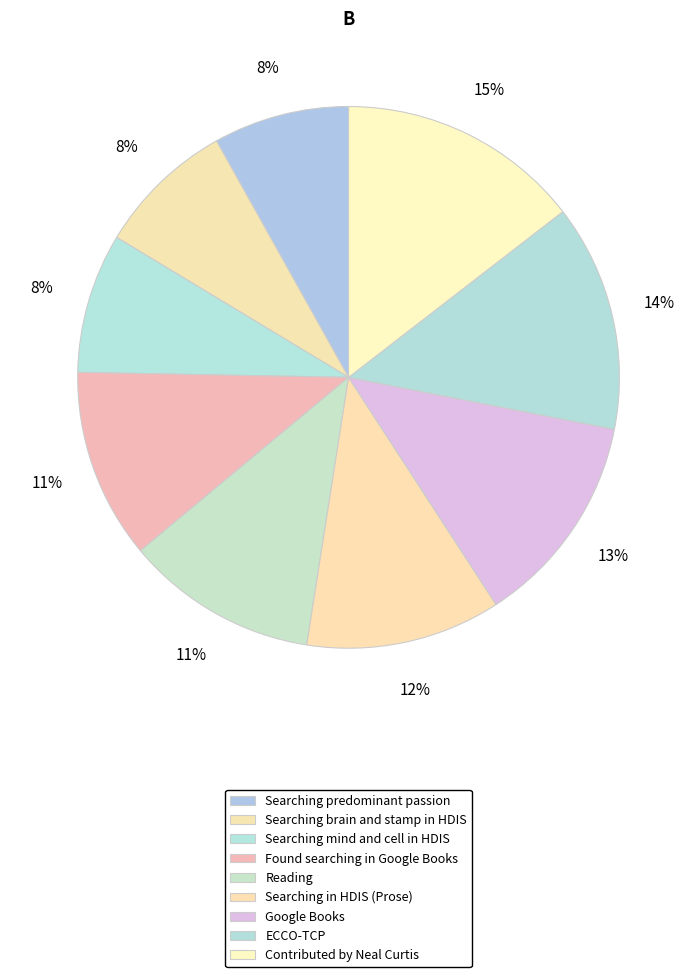

How many segments does this pie chart have?

9